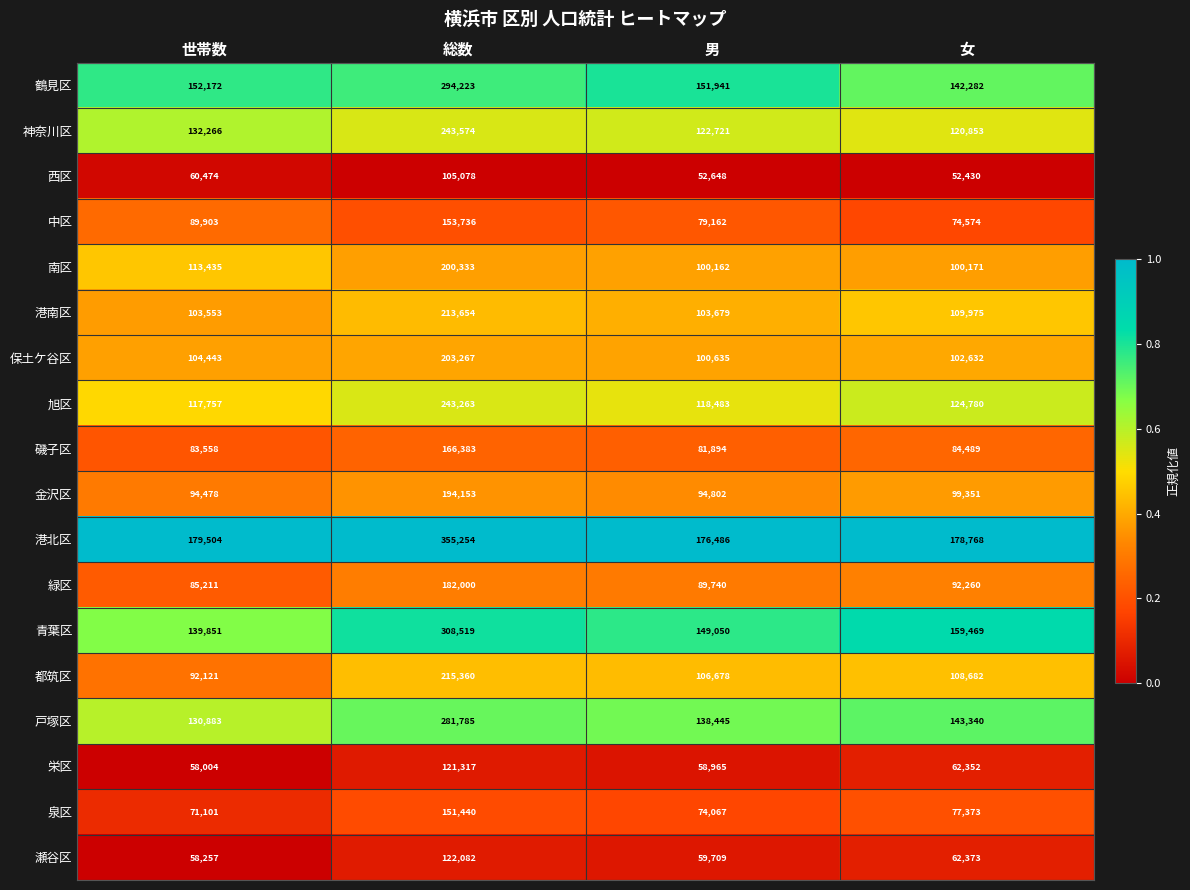

At 男, list the series in order from largest to smallest.

港北区, 鶴見区, 青葉区, 戸塚区, 神奈川区, 旭区, 都筑区, 港南区, 保土ケ谷区, 南区, 金沢区, 緑区, 磯子区, 中区, 泉区, 瀬谷区, 栄区, 西区